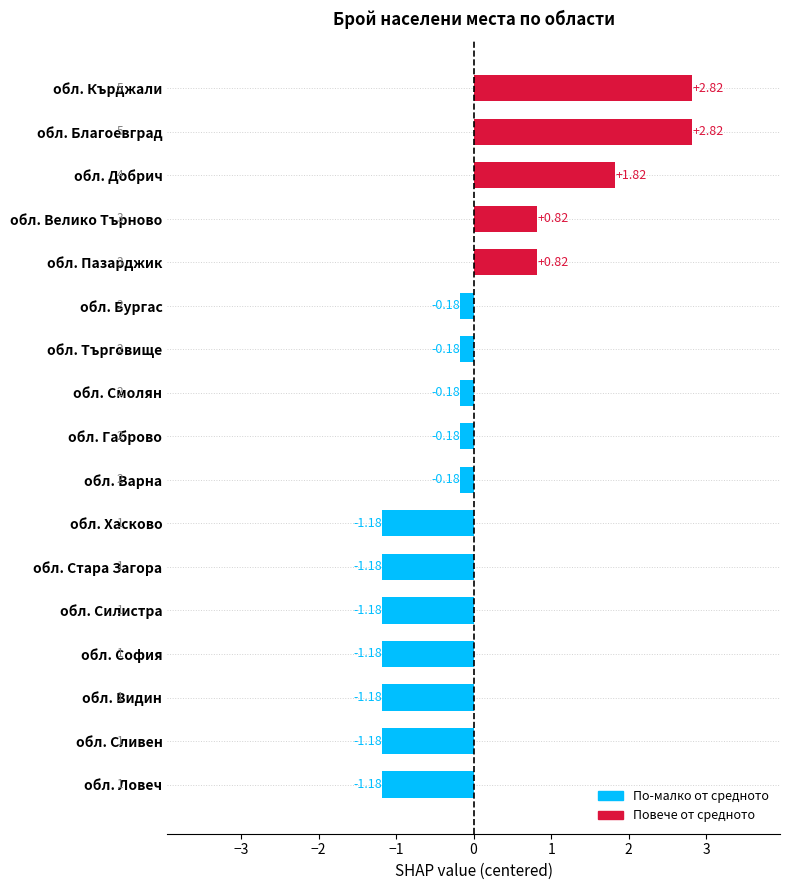

What is the difference between the second highest and second lowest values?

4.0